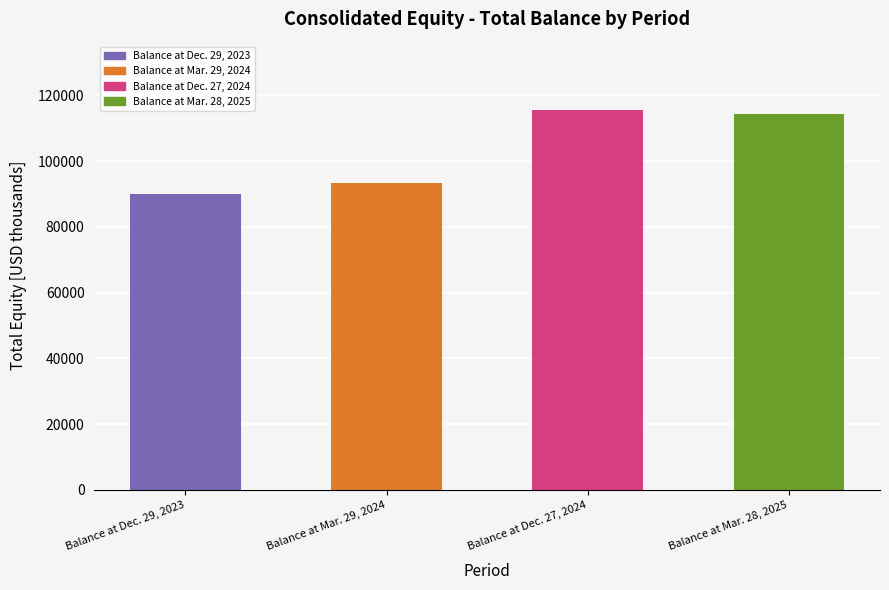

What is the label of the 4th bar from the right?

Balance at Dec. 29, 2023